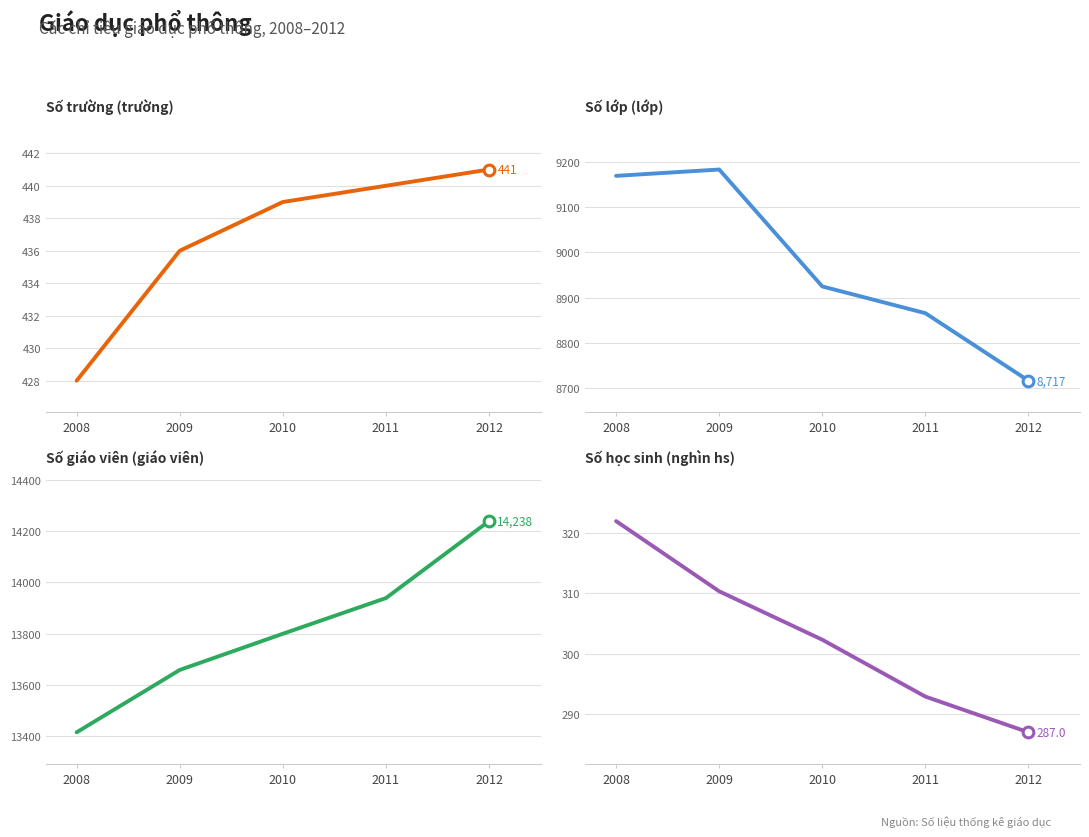

Which series contains the lowest Y value?

Số học sinh (nghìn hs)